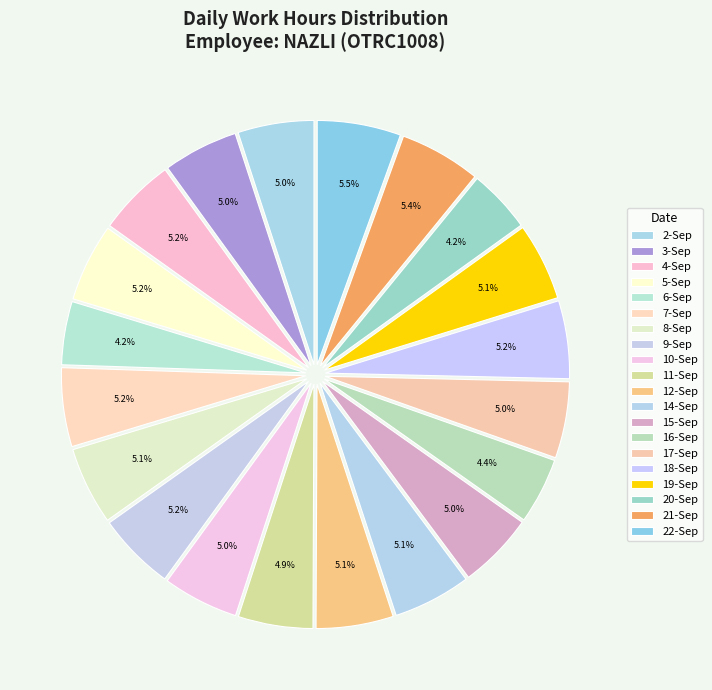

The 4-Sep slice represents 1% of the pie. True or false?

False